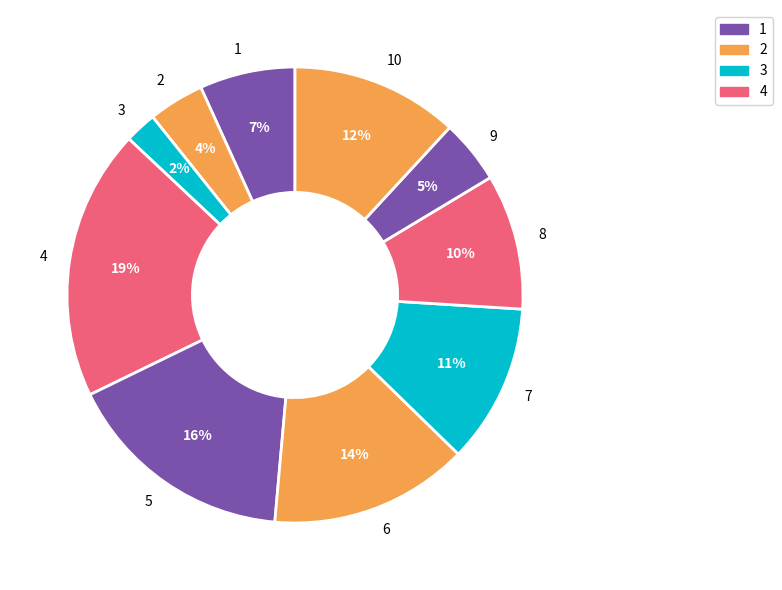

Which slice is the largest?

4